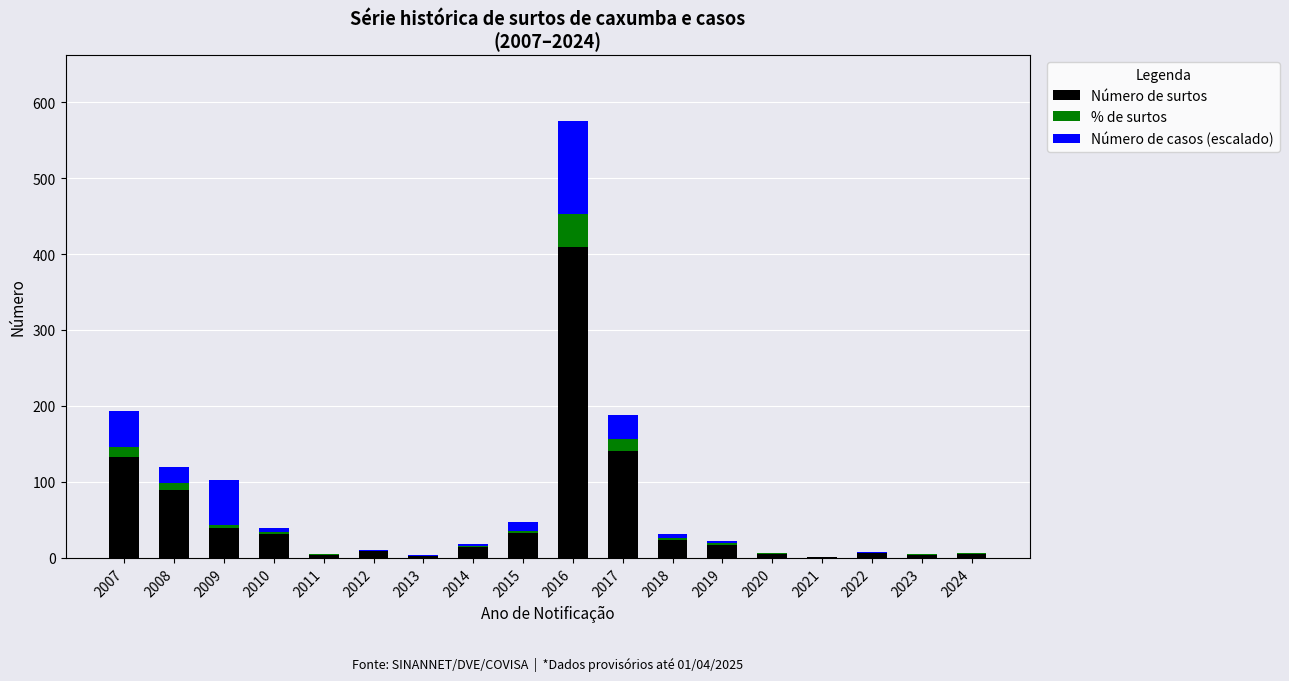

At which label does Número de surtos reach its peak?

2016